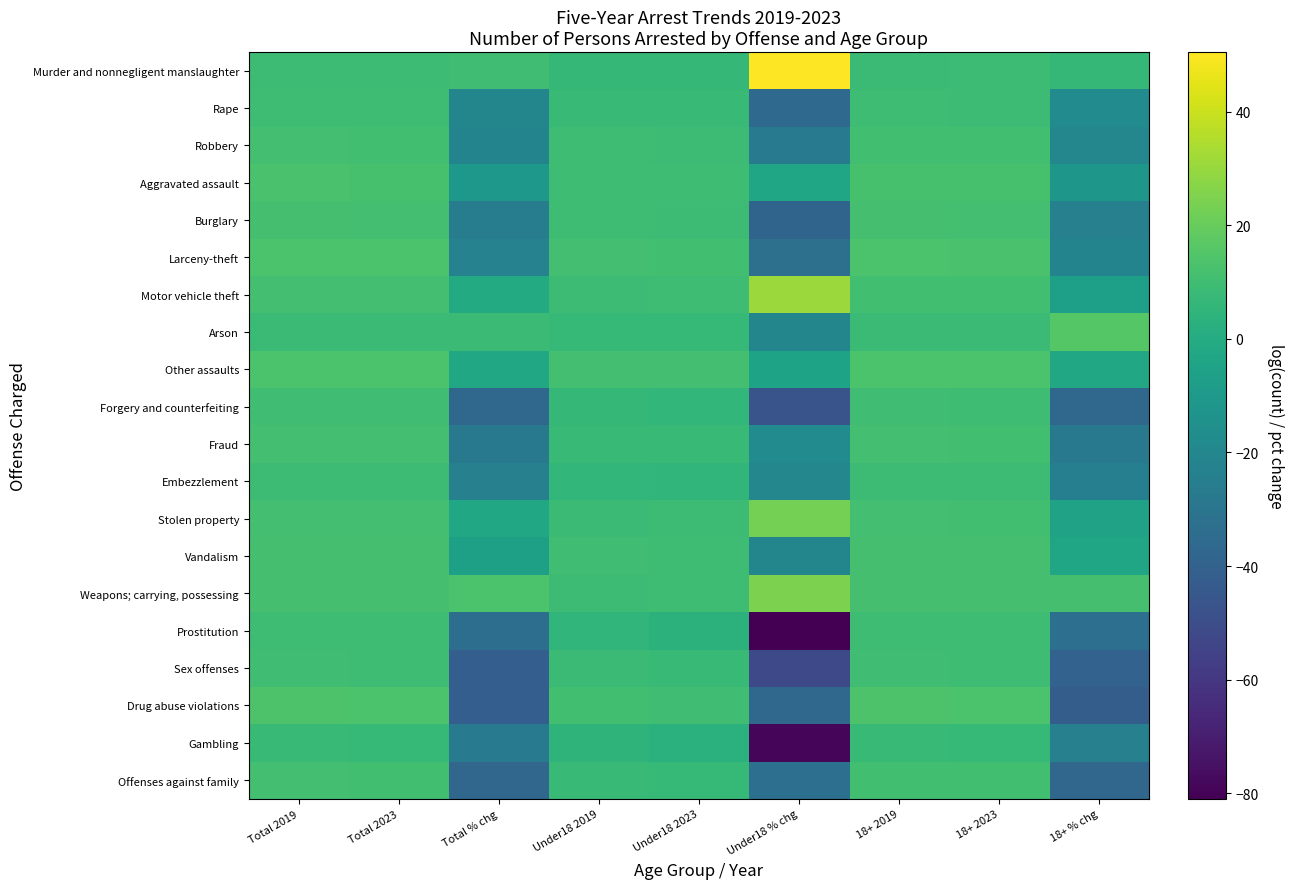

Reading left to right, what are all the values shown in this chart?

Murder and nonnegligent manslaughter: Total 2019=8.9	Total 2023=9.0	Total % chg=10.2	Under18 2019=6.4	Under18 2023=6.8	Under18 % chg=50.5	18+ 2019=8.9	18+ 2023=8.9	18+ % chg=6.7
Rape: Total 2019=9.8	Total 2023=9.5	Total % chg=-20.9	Under18 2019=8.0	Under18 2023=7.5	Under18 % chg=-36.1	18+ 2019=9.6	18+ 2023=9.4	18+ % chg=-17.8
Robbery: Total 2019=11.0	Total 2023=10.7	Total % chg=-21.7	Under18 2019=9.4	Under18 2023=9.1	Under18 % chg=-27.0	18+ 2019=10.7	18+ 2023=10.5	18+ % chg=-20.2
Aggravated assault: Total 2019=12.5	Total 2023=12.4	Total % chg=-10.7	Under18 2019=9.9	Under18 2023=9.8	Under18 % chg=-3.9	18+ 2019=12.5	18+ 2023=12.3	18+ % chg=-11.2
Burglary: Total 2019=11.7	Total 2023=11.4	Total % chg=-25.3	Under18 2019=9.6	Under18 2023=9.1	Under18 % chg=-38.7	18+ 2019=11.6	18+ 2023=11.3	18+ % chg=-23.5
Larceny-theft: Total 2019=13.3	Total 2023=13.1	Total % chg=-22.9	Under18 2019=11.0	Under18 2023=10.7	Under18 % chg=-32.3	18+ 2019=13.2	18+ 2023=13.0	18+ % chg=-21.9
Motor vehicle theft: Total 2019=11.0	Total 2023=11.0	Total % chg=-0.4	Under18 2019=9.2	Under18 2023=9.4	Under18 % chg=30.9	18+ 2019=10.8	18+ 2023=10.7	18+ % chg=-6.7
Arson: Total 2019=8.7	Total 2023=8.8	Total % chg=8.6	Under18 2019=7.1	Under18 2023=6.9	Under18 % chg=-20.9	18+ 2019=8.5	18+ 2023=8.7	18+ % chg=15.8
Other assaults: Total 2019=13.5	Total 2023=13.5	Total % chg=-2.3	Under18 2019=11.4	Under18 2023=11.3	Under18 % chg=-4.6	18+ 2019=13.4	18+ 2023=13.3	18+ % chg=-2.0
Forgery and counterfeiting: Total 2019=10.4	Total 2023=9.9	Total % chg=-36.7	Under18 2019=6.4	Under18 2023=5.8	Under18 % chg=-46.9	18+ 2019=10.4	18+ 2023=9.9	18+ % chg=-36.5
Fraud: Total 2019=11.3	Total 2023=11.0	Total % chg=-27.6	Under18 2019=7.8	Under18 2023=7.6	Under18 % chg=-17.7	18+ 2019=11.2	18+ 2023=10.9	18+ % chg=-27.9
Embezzlement: Total 2019=9.2	Total 2023=9.0	Total % chg=-23.9	Under18 2019=6.0	Under18 2023=5.8	Under18 % chg=-20.0	18+ 2019=9.2	18+ 2023=8.9	18+ % chg=-24.1
Stolen property: Total 2019=11.1	Total 2023=11.0	Total % chg=-2.4	Under18 2019=8.8	Under18 2023=9.0	Under18 % chg=22.9	18+ 2019=11.0	18+ 2023=10.9	18+ % chg=-5.3
Vandalism: Total 2019=11.8	Total 2023=11.7	Total % chg=-6.5	Under18 2019=10.0	Under18 2023=9.8	Under18 % chg=-20.8	18+ 2019=11.6	18+ 2023=11.5	18+ % chg=-3.5
Weapons; carrying, possessing: Total 2019=11.6	Total 2023=11.7	Total % chg=13.2	Under18 2019=9.3	Under18 2023=9.6	Under18 % chg=24.6	18+ 2019=11.5	18+ 2023=11.6	18+ % chg=11.9
Prostitution: Total 2019=9.9	Total 2023=9.5	Total % chg=-33.5	Under18 2019=5.4	Under18 2023=3.7	Under18 % chg=-81.0	18+ 2019=9.9	18+ 2023=9.5	18+ % chg=-33.0
Sex offenses: Total 2019=10.3	Total 2023=9.7	Total % chg=-41.6	Under18 2019=8.5	Under18 2023=7.7	Under18 % chg=-52.2	18+ 2019=10.1	18+ 2023=9.6	18+ % chg=-39.5
Drug abuse violations: Total 2019=13.9	Total 2023=13.3	Total % chg=-41.8	Under18 2019=10.9	Under18 2023=10.4	Under18 % chg=-37.2	18+ 2019=13.8	18+ 2023=13.3	18+ % chg=-42.0
Gambling: Total 2019=7.4	Total 2023=7.1	Total % chg=-26.7	Under18 2019=4.5	Under18 2023=3.0	Under18 % chg=-78.7	18+ 2019=7.4	18+ 2023=7.1	18+ % chg=-23.9
Offenses against family: Total 2019=11.0	Total 2023=10.5	Total % chg=-37.5	Under18 2019=7.6	Under18 2023=7.2	Under18 % chg=-33.0	18+ 2019=10.9	18+ 2023=10.4	18+ % chg=-37.7